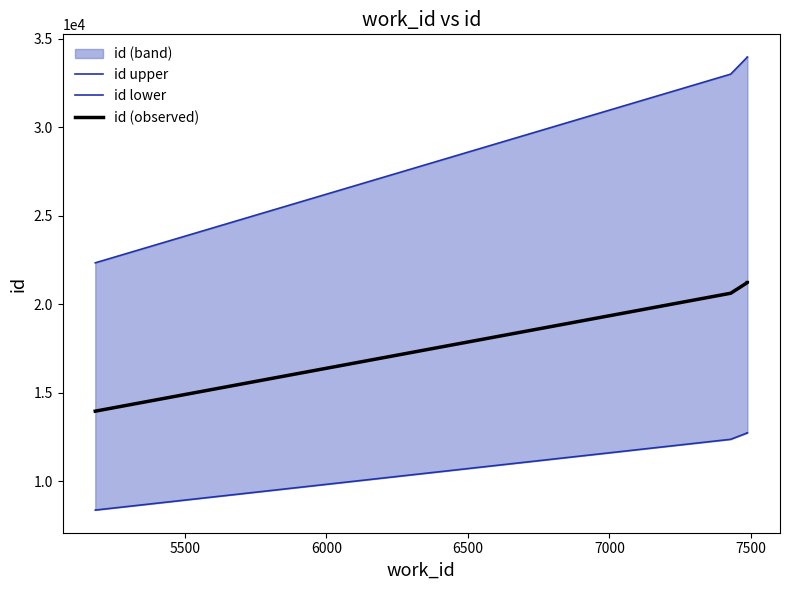

Rank the series by their maximum value, from highest to lowest.

id upper, id (observed), id lower